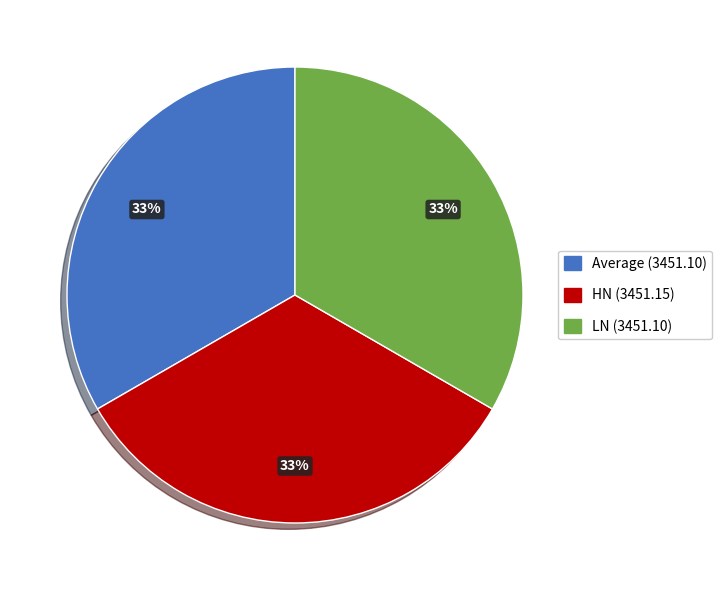

What is the ratio of the value at LN to the value at Average?

1.0